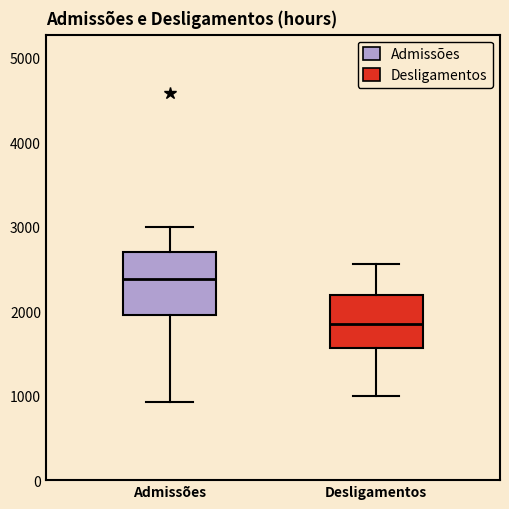

Where is the upper edge of the box for Desligamentos on the y-axis? The values are not printed on the chart, so give them approximately, as read against the axis.

2200